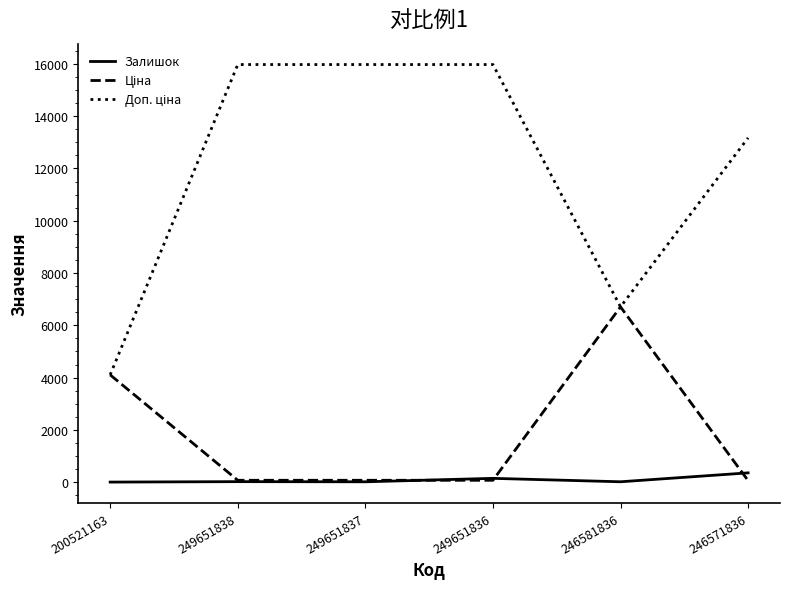

What is the highest value of the Залишок series?

355.0